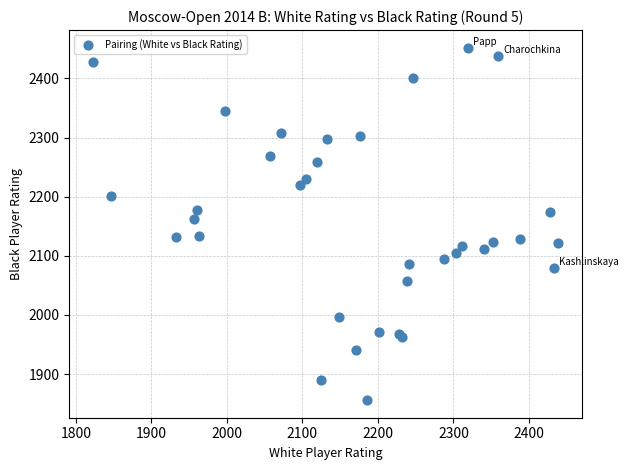

What Y value in the scatter plot is closest to 2154?

2162